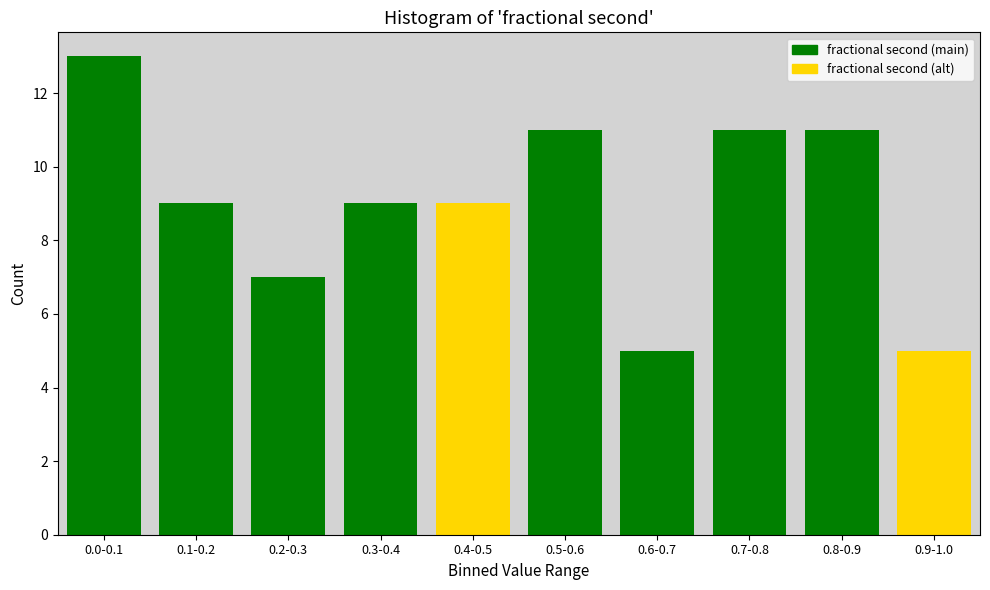

Reading left to right, extract all data points from this chart.

0.0-0.1=13	0.1-0.2=9	0.2-0.3=7	0.3-0.4=9	0.4-0.5=9	0.5-0.6=11	0.6-0.7=5	0.7-0.8=11	0.8-0.9=11	0.9-1.0=5